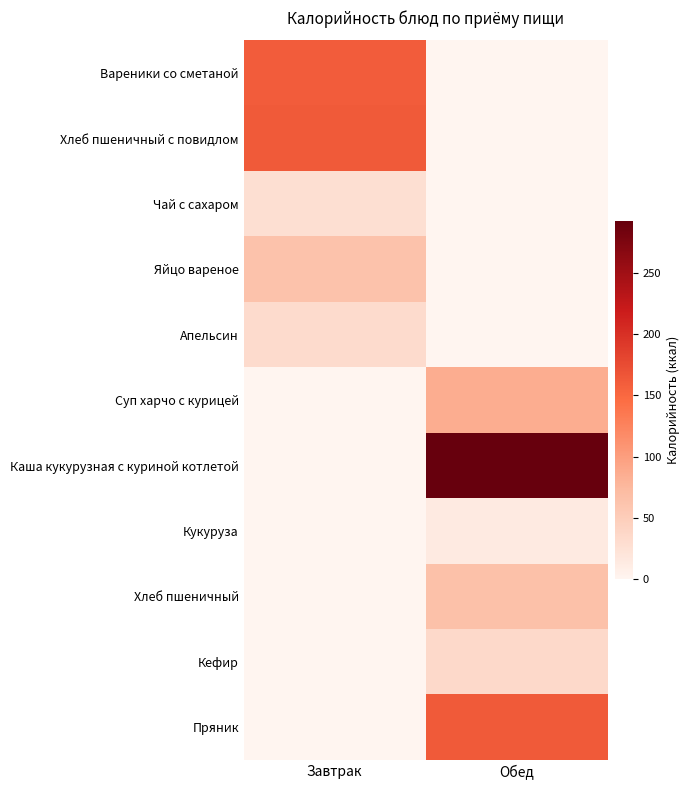

Which has a higher value, Завтрак or Обед?

Завтрак